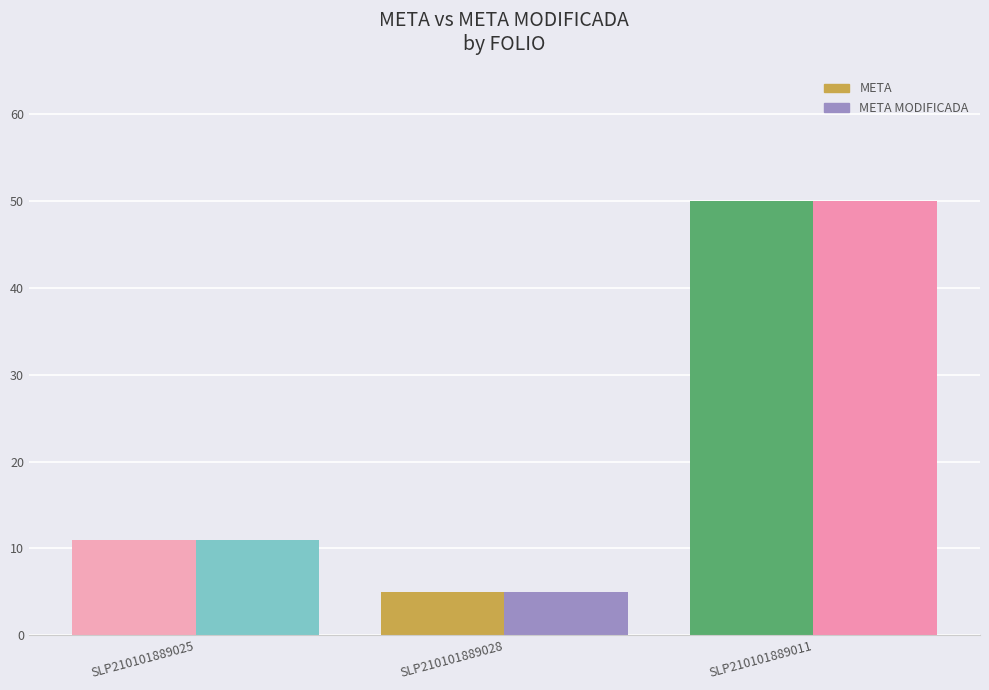

At which category is the sum across all series the highest?

SLP210101889011